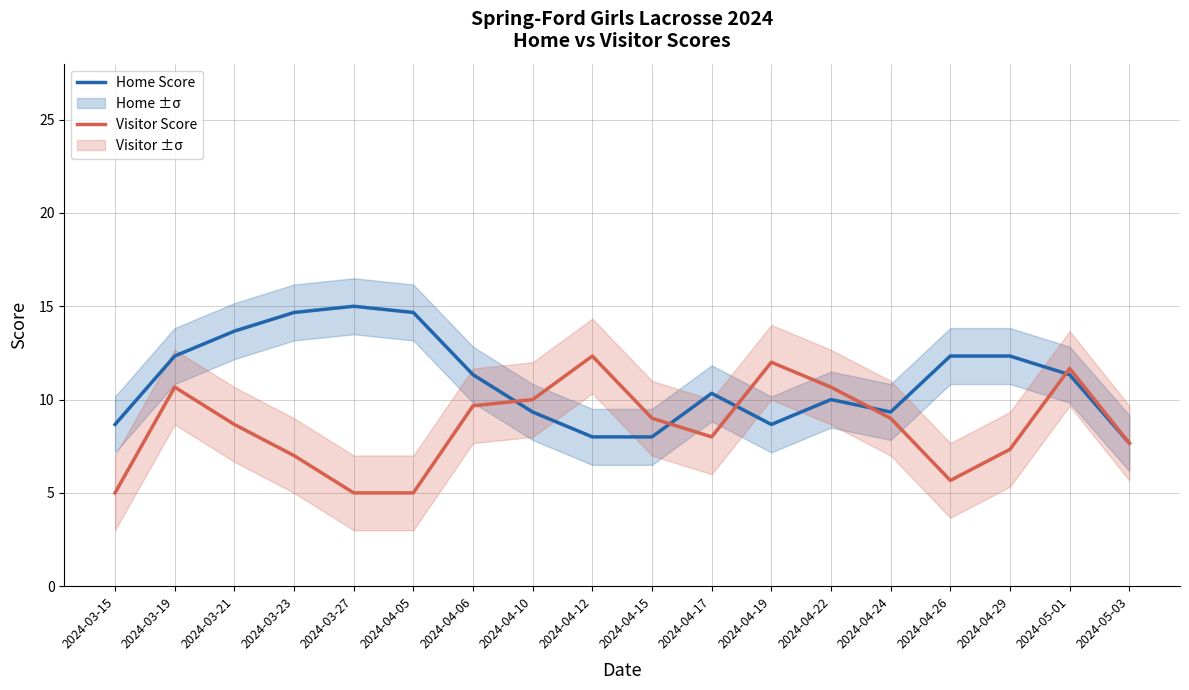

How many series are shown in this chart?

2